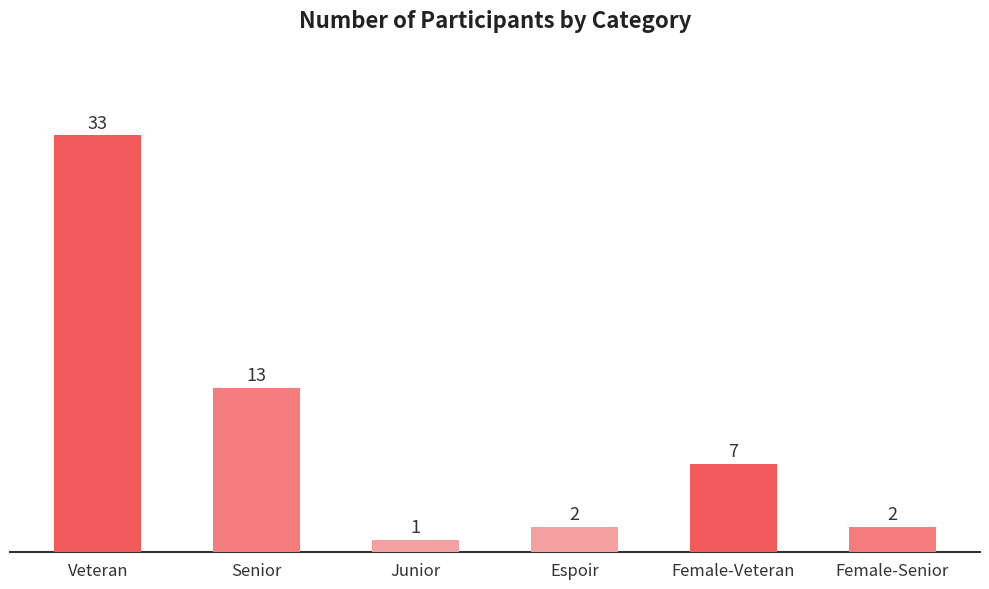

Which label corresponds to the largest value in the chart?

Veteran